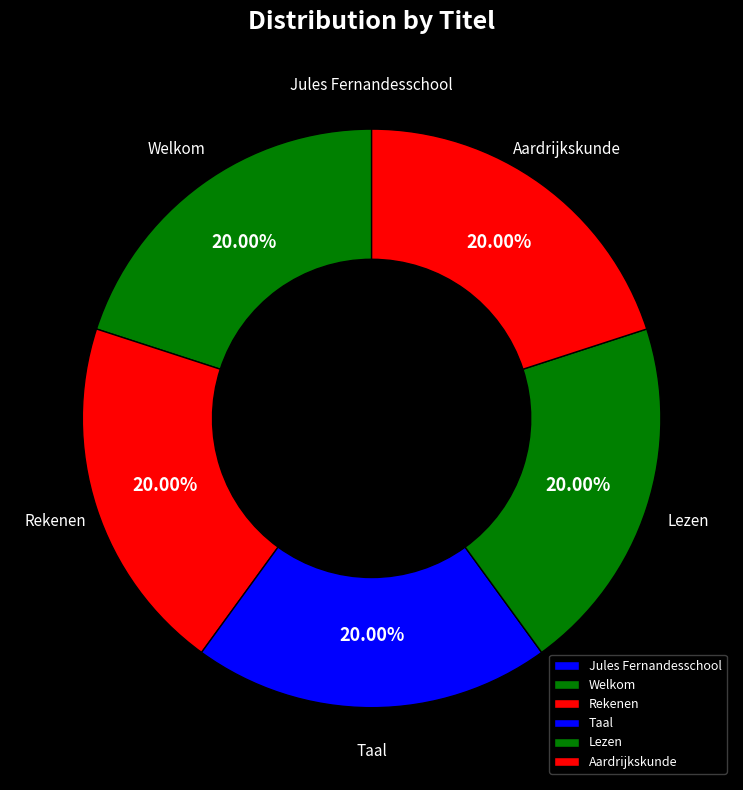

What is the ratio of the value at Welkom to the value at Aardrijkskunde?

1.0